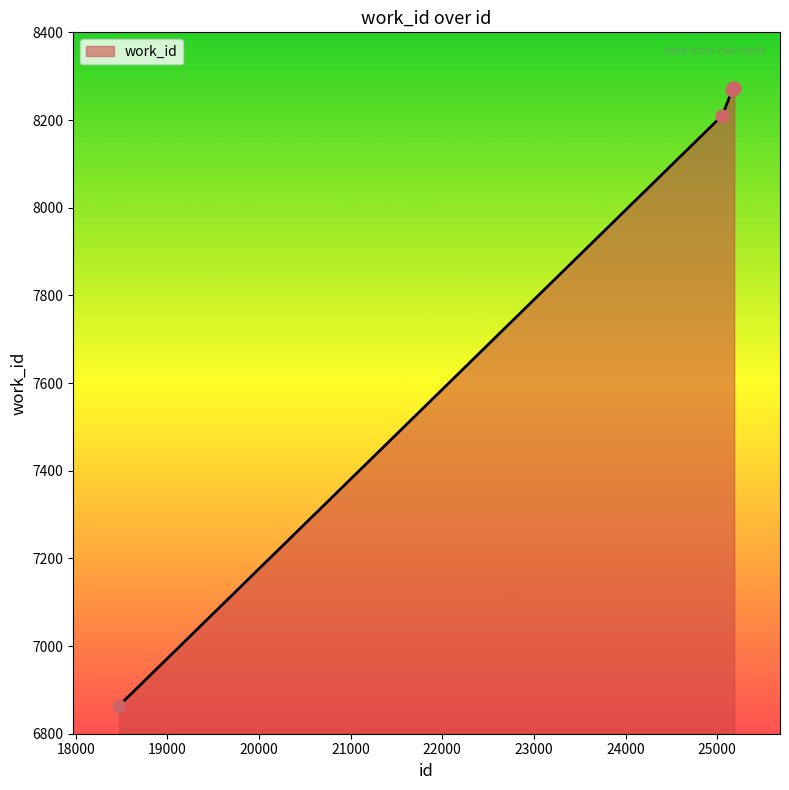

What is the maximum value shown in the chart?

8274